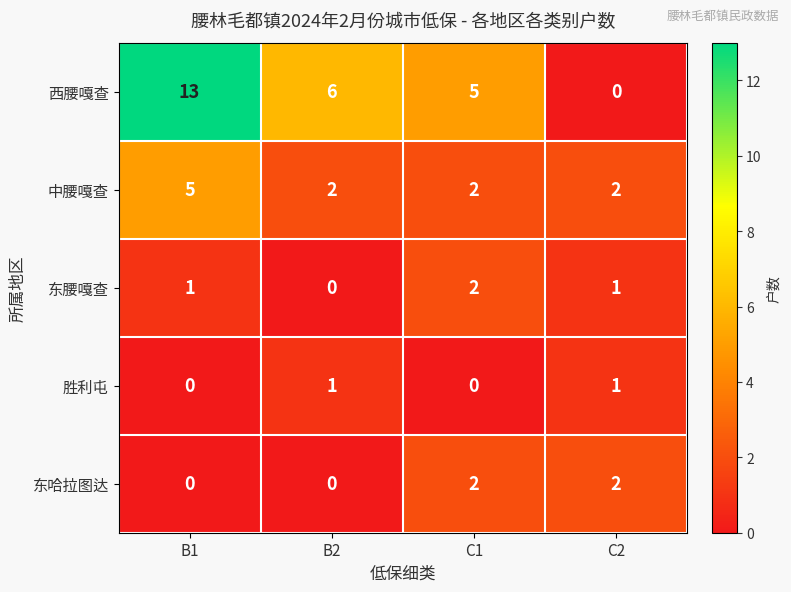

What is the difference between the maximum and second lowest values in the 西腰嘎查 series?

8